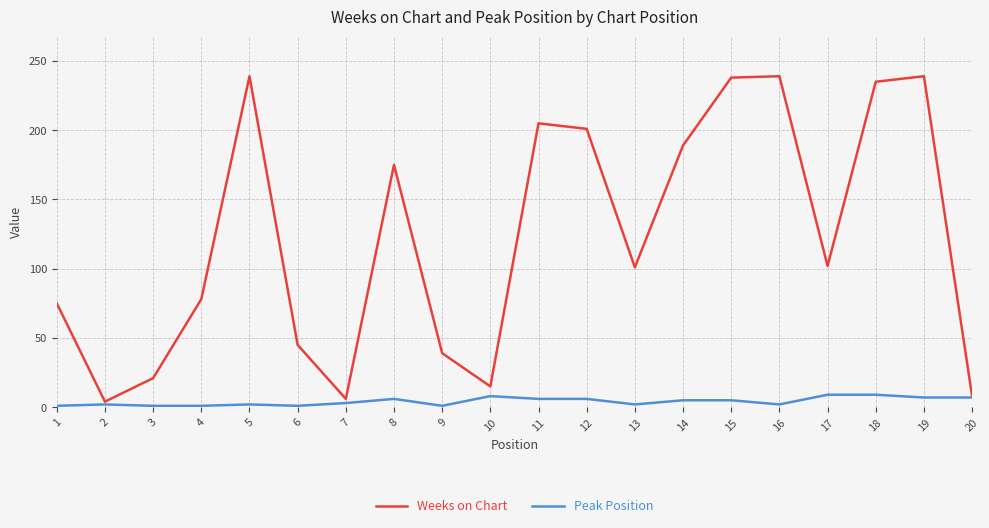

What is the sum of all Weeks on Chart values?

2454